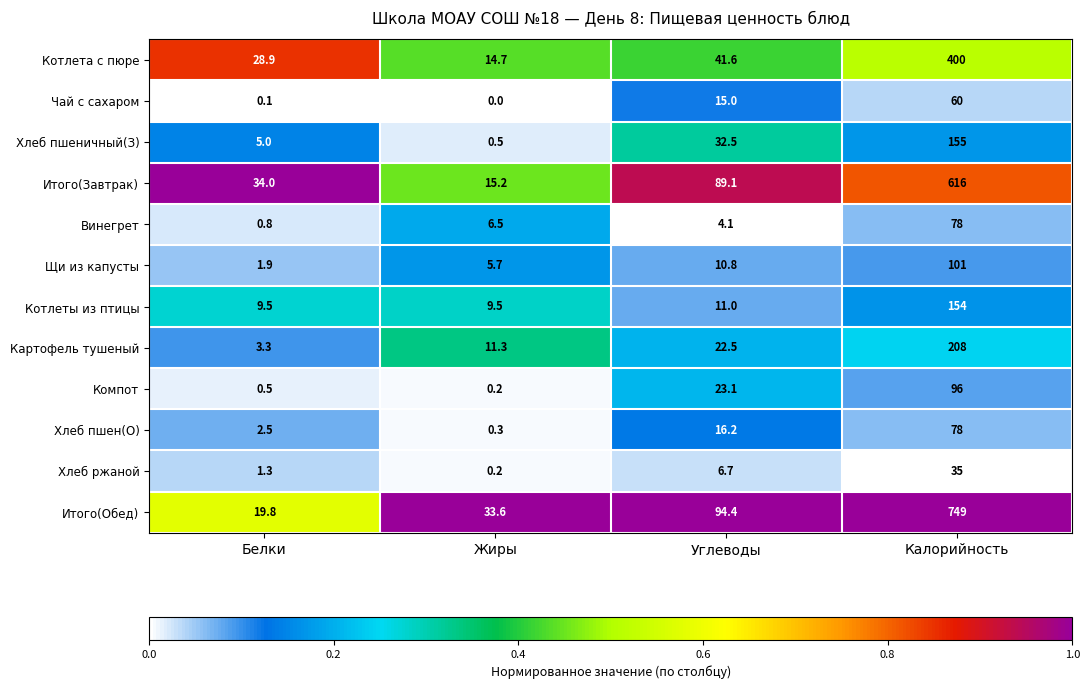

Which series has the largest range (max minus min)?

Итого(Обед)